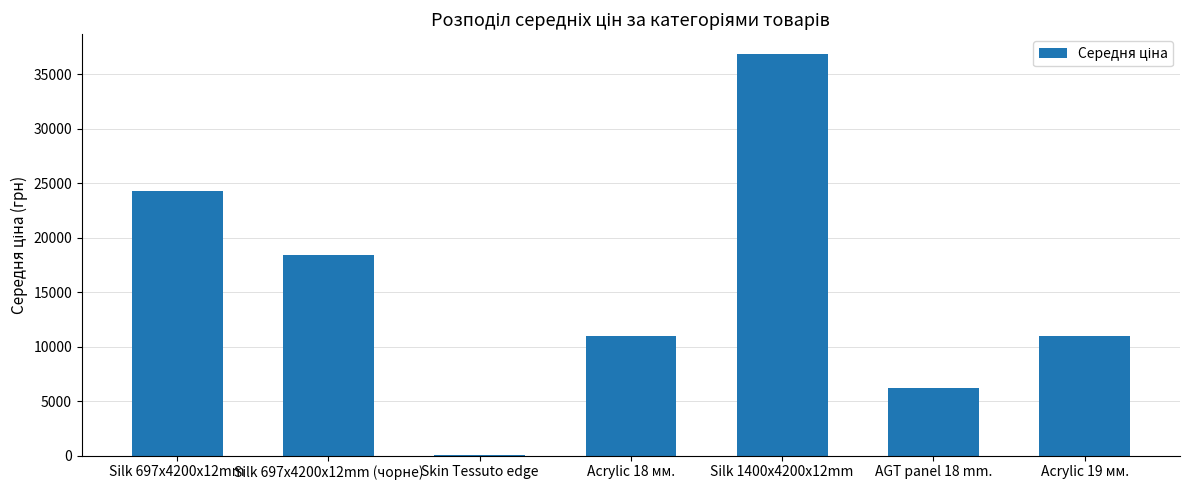

At which category does the chart reach its peak across all series?

Silk 1400x4200x12mm